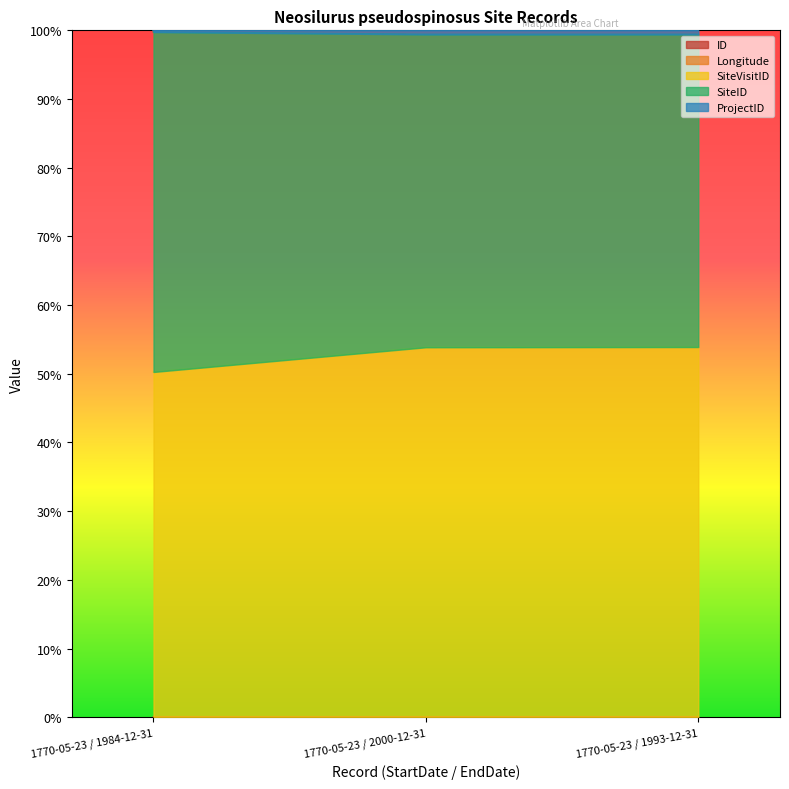

What is the maximum value shown in the chart?

1.0